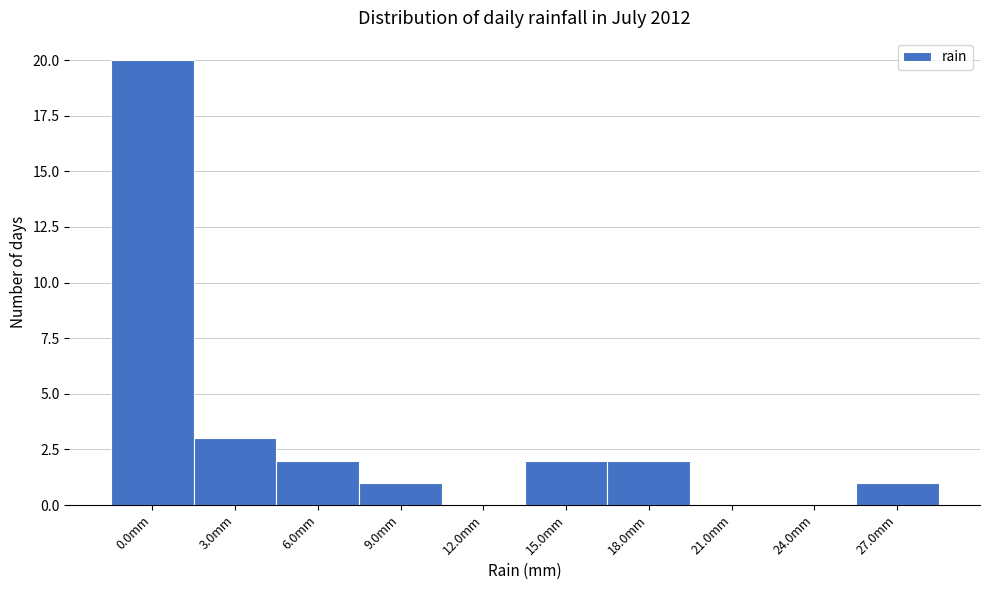

Reading left to right, transcribe all the data shown in this chart.

0.0mm=20	3.0mm=3	6.0mm=2	9.0mm=1	12.0mm=0	15.0mm=2	18.0mm=2	21.0mm=0	24.0mm=0	27.0mm=1